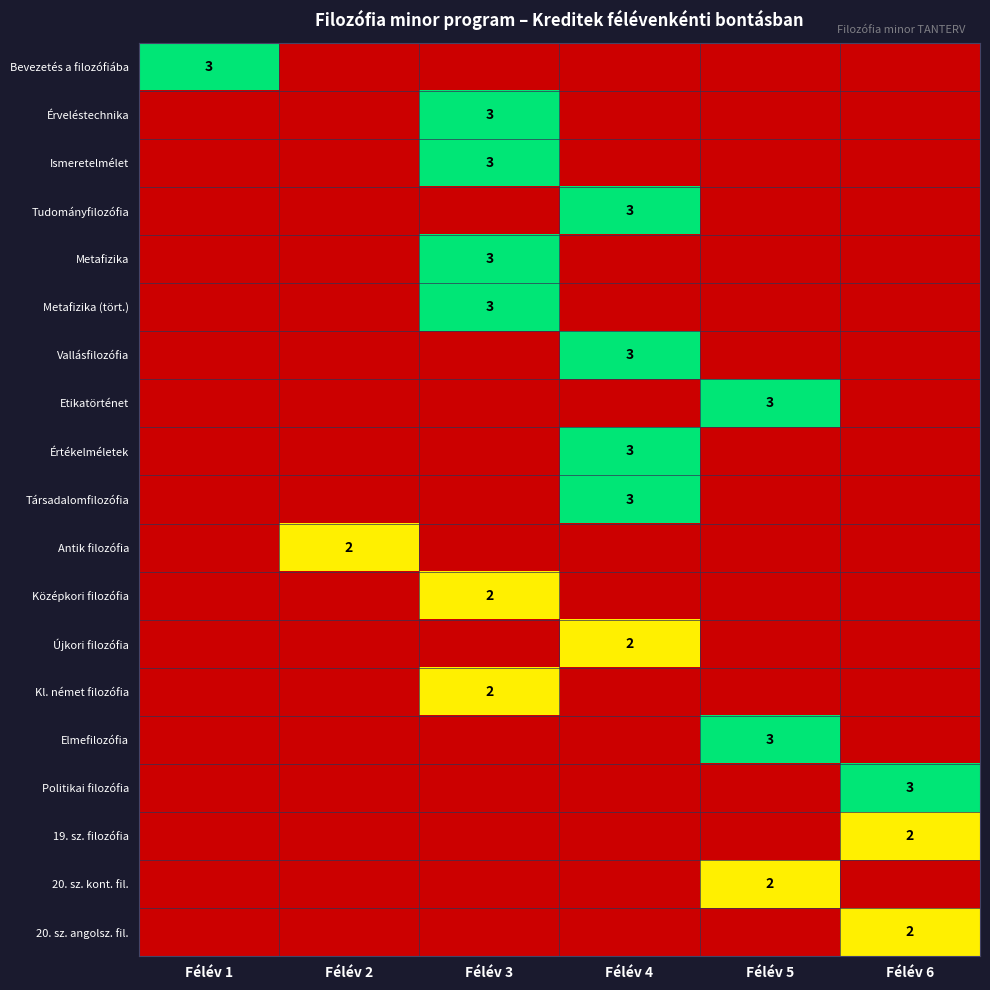

At which category does the chart reach its peak across all series?

Félév 1